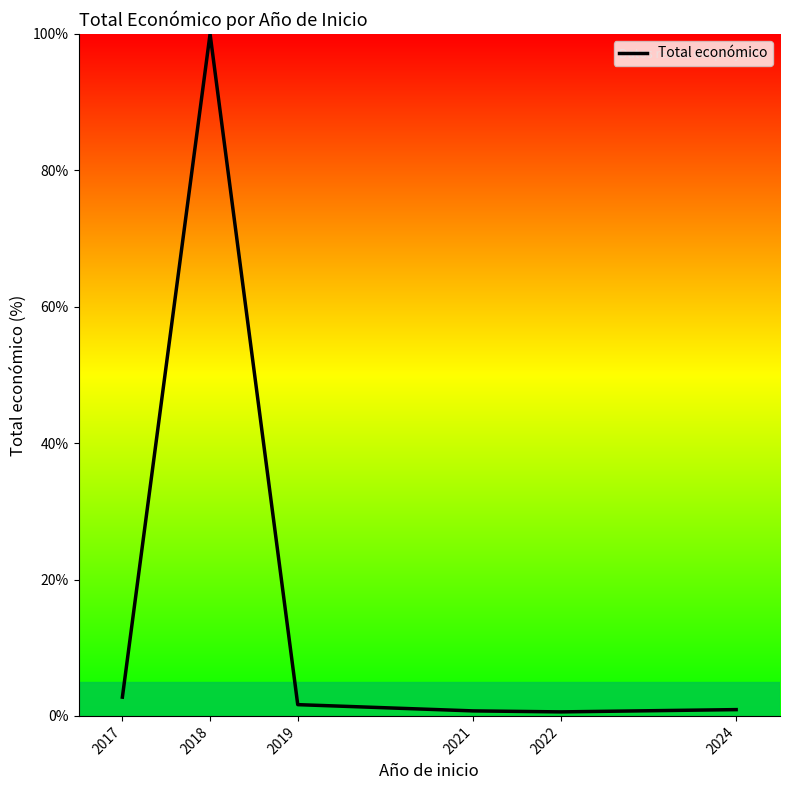

What is the change in value from 2018 to 2022?

-99.4